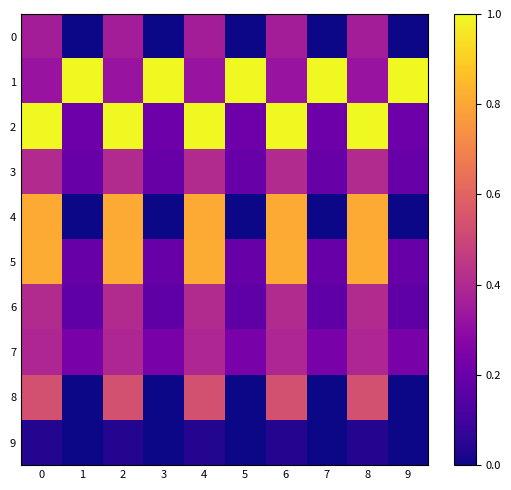

Reading left to right, list all the values displayed in this chart.

0: 0=0.4	1=0.0	2=0.4	3=0.0	4=0.4	5=0.0	6=0.4	7=0.0	8=0.4	9=0.0
1: 0=0.3	1=1.0	2=0.3	3=1.0	4=0.3	5=1.0	6=0.3	7=1.0	8=0.3	9=1.0
2: 0=1.0	1=0.2	2=1.0	3=0.2	4=1.0	5=0.2	6=1.0	7=0.2	8=1.0	9=0.2
3: 0=0.4	1=0.2	2=0.4	3=0.2	4=0.4	5=0.2	6=0.4	7=0.2	8=0.4	9=0.2
4: 0=0.8	1=0.0	2=0.8	3=0.0	4=0.8	5=0.0	6=0.8	7=0.0	8=0.8	9=0.0
5: 0=0.8	1=0.2	2=0.8	3=0.2	4=0.8	5=0.2	6=0.8	7=0.2	8=0.8	9=0.2
6: 0=0.4	1=0.2	2=0.4	3=0.2	4=0.4	5=0.2	6=0.4	7=0.2	8=0.4	9=0.2
7: 0=0.4	1=0.2	2=0.4	3=0.2	4=0.4	5=0.2	6=0.4	7=0.2	8=0.4	9=0.2
8: 0=0.5	1=0.0	2=0.5	3=0.0	4=0.5	5=0.0	6=0.5	7=0.0	8=0.5	9=0.0
9: 0=0.0	1=0.0	2=0.0	3=0.0	4=0.0	5=0.0	6=0.0	7=0.0	8=0.0	9=0.0